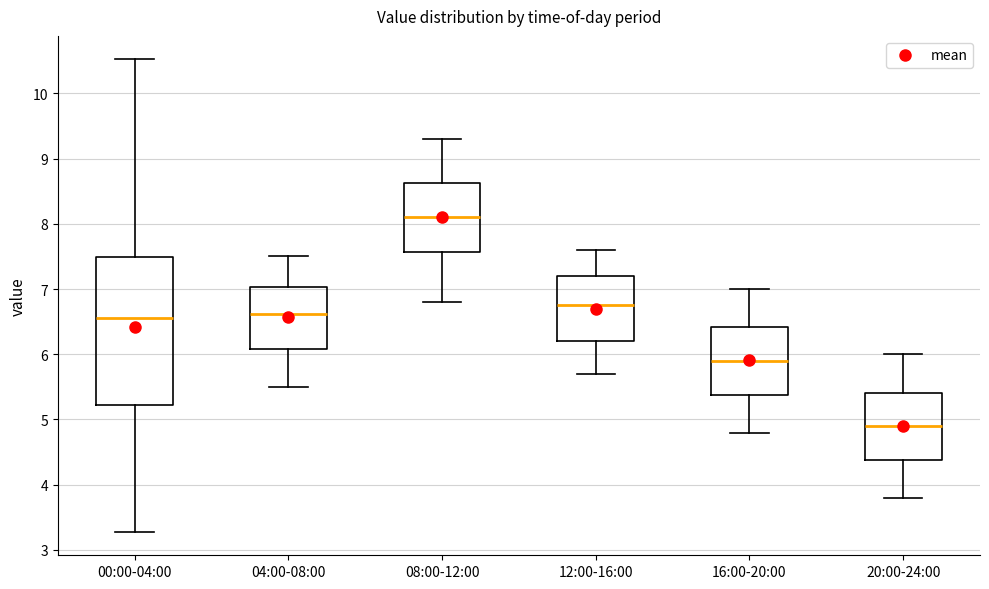

Where does the upper whisker of the box for 20:00-24:00 end on the y-axis? The values are not printed on the chart, so give them approximately, as read against the axis.

6.0